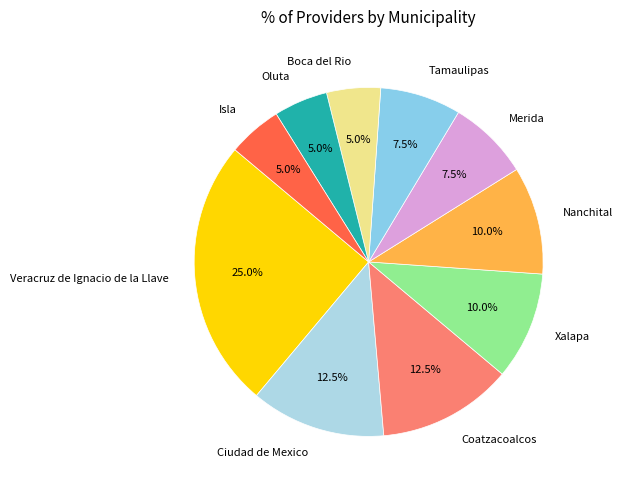

Combined, do Nanchital and Merida account for over 50%?

No